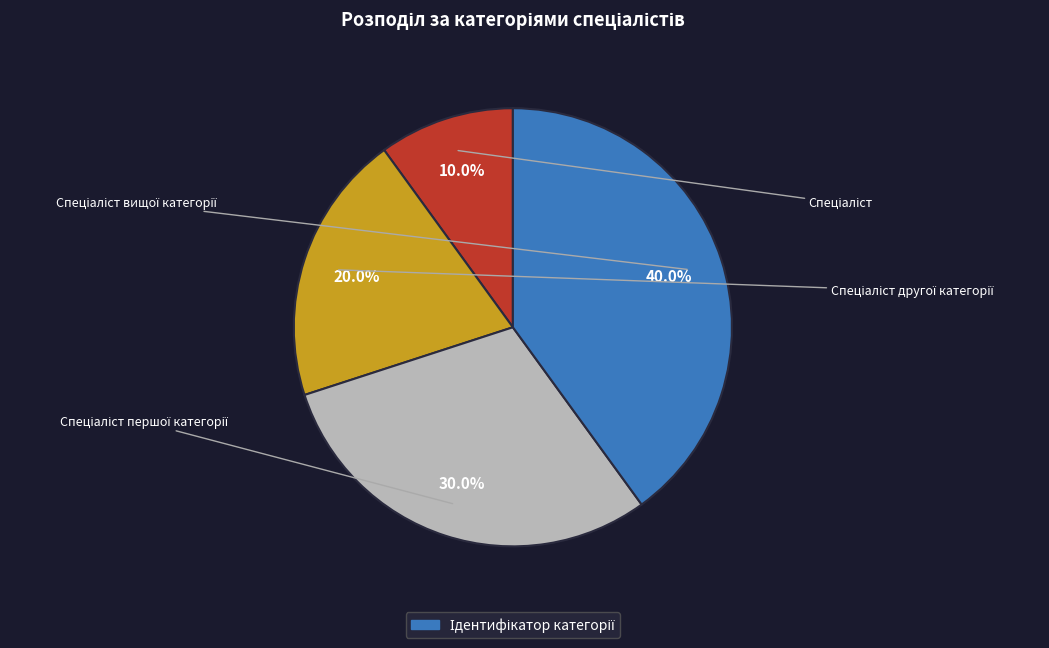

Is there any slice that represents more than half of the pie?

No